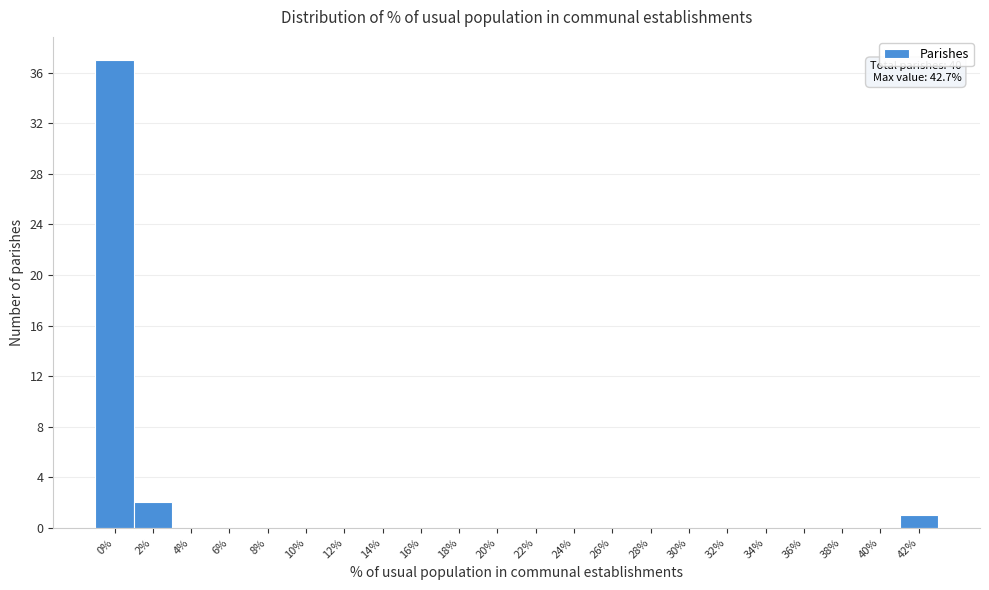

Reading left to right, extract all data points from this chart.

0%=37	2%=2	4%=0	6%=0	8%=0	10%=0	12%=0	14%=0	16%=0	18%=0	20%=0	22%=0	24%=0	26%=0	28%=0	30%=0	32%=0	34%=0	36%=0	38%=0	40%=0	42%=1